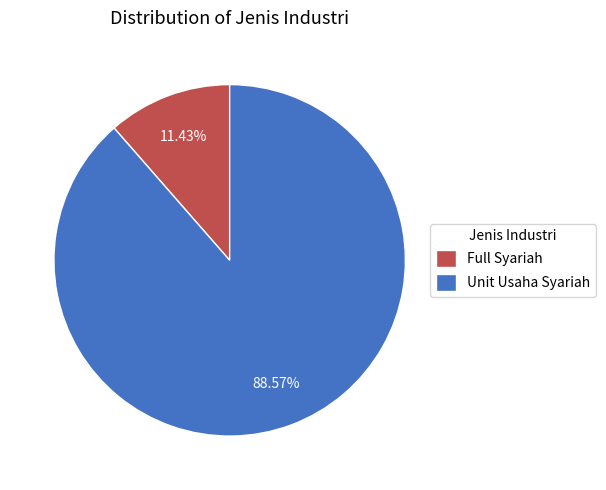

The Full Syariah slice represents 4% of the pie. True or false?

False